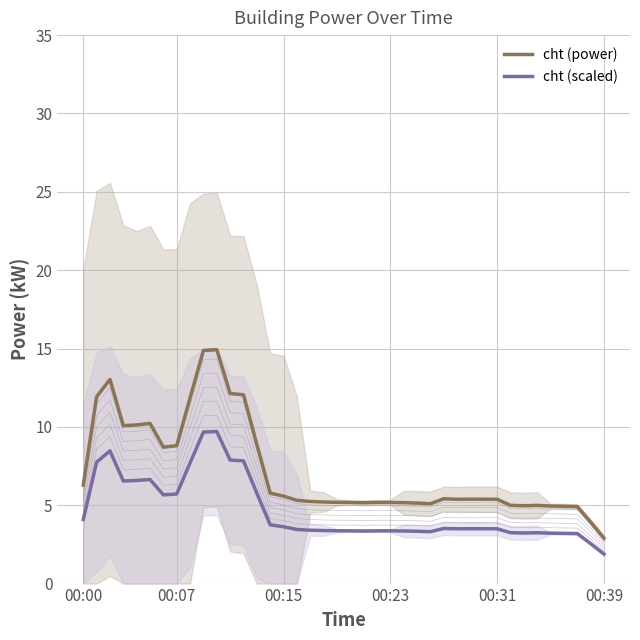

What is the difference between the second highest and minimum values in the cht (power) series?

12.0